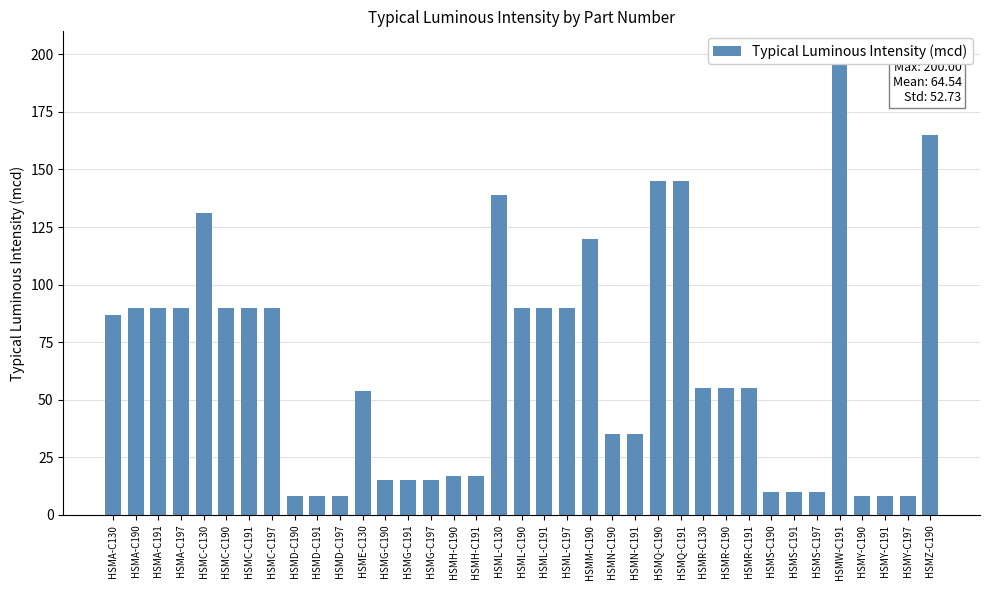

How many data points are less than 55?

17